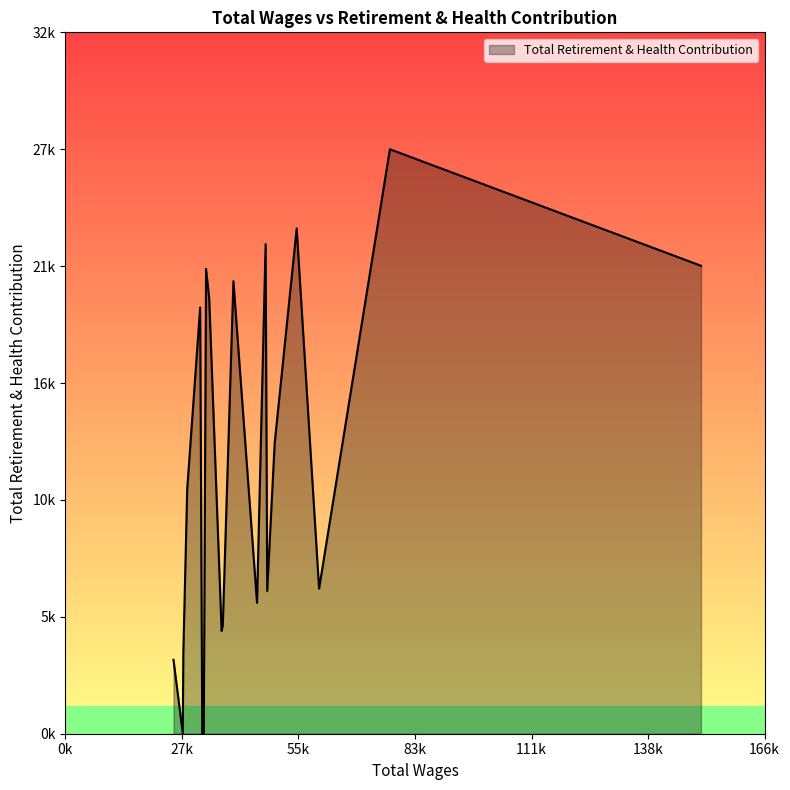

Does the chart have visible grid lines?

No